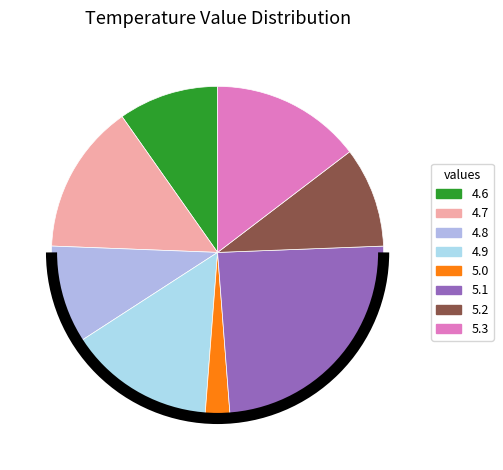

True or false: 4.8 accounts for 15% of the total.

False